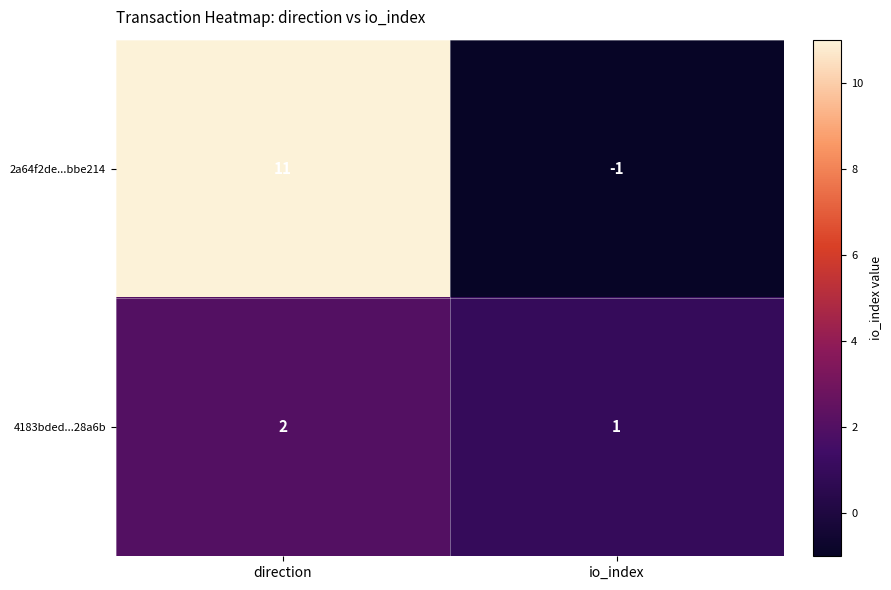

Rank the series by their average value, from lowest to highest.

4183bded...28a6b, 2a64f2de...bbe214